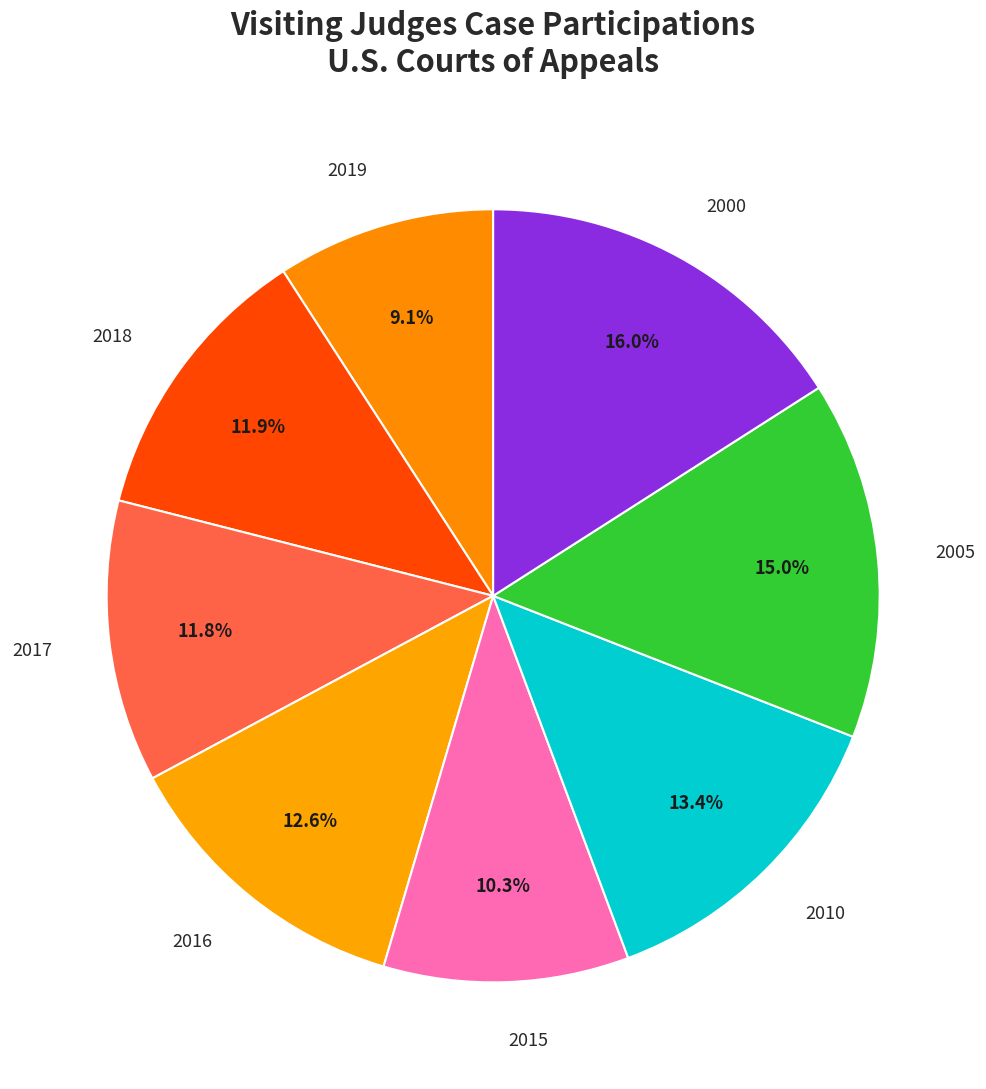

Is the sum of 2019 and 2017 greater than half?

No